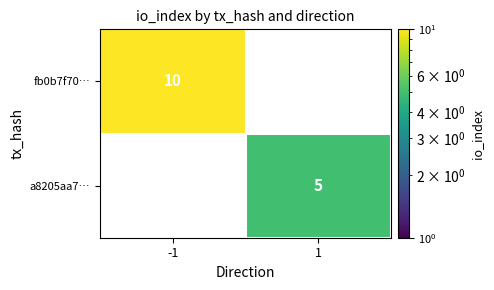

True or false: a8205aa7… has a value of 5 at 1.

True